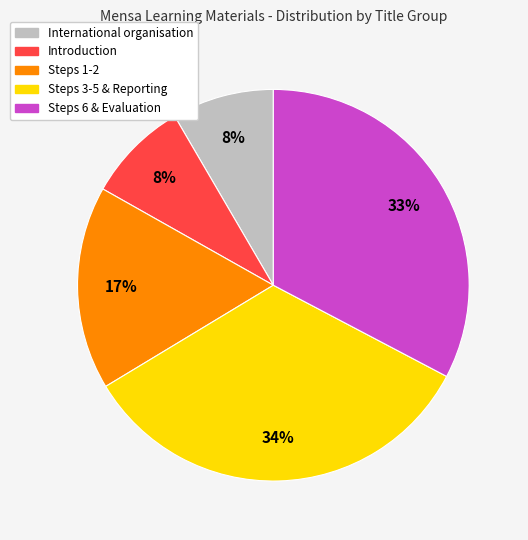

How many slices are in this pie chart?

5